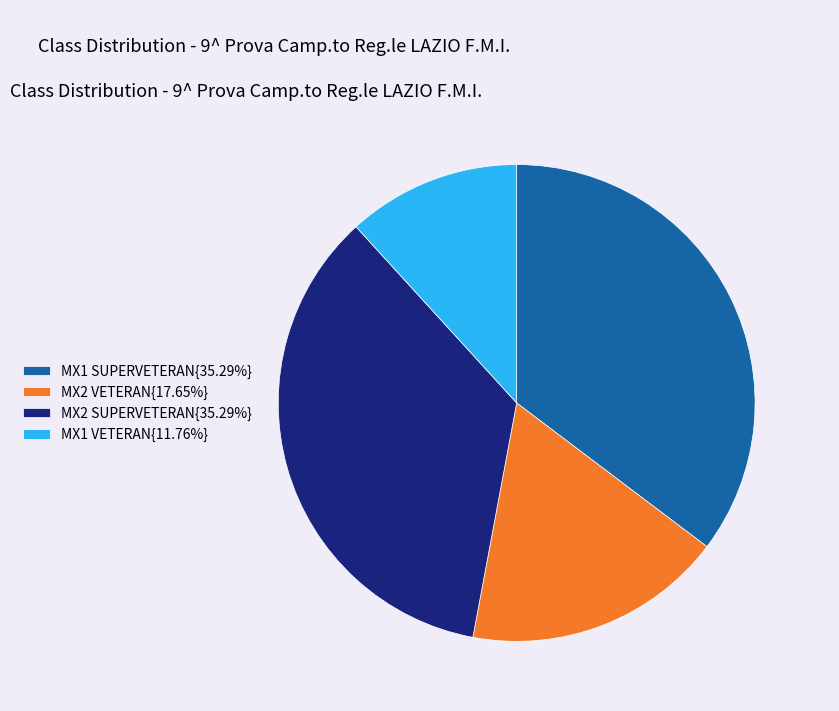

Is there a majority slice in this chart?

No